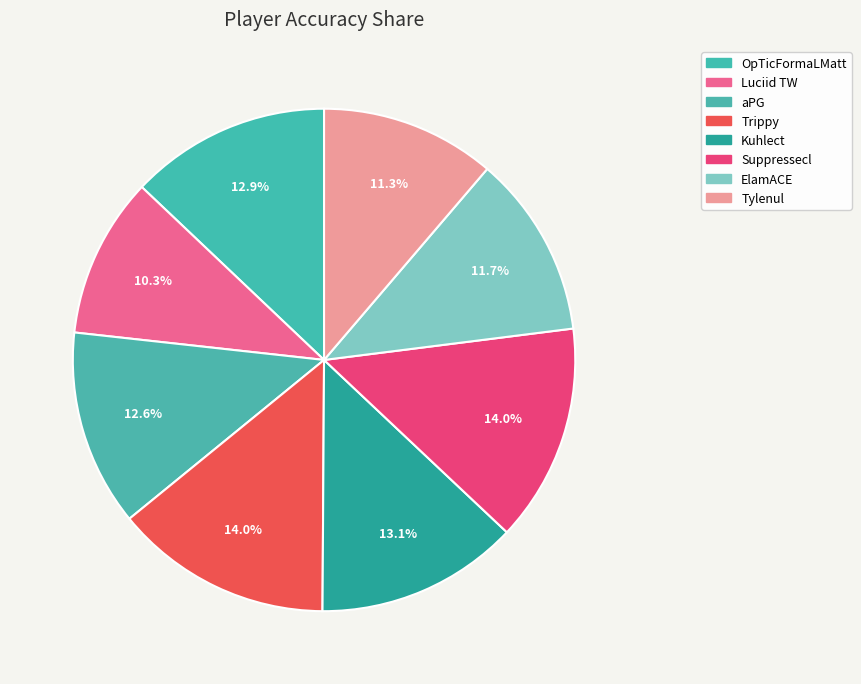

To the nearest percent, what is the combined percentage of aPG and OpTicFormaLMatt?

26%